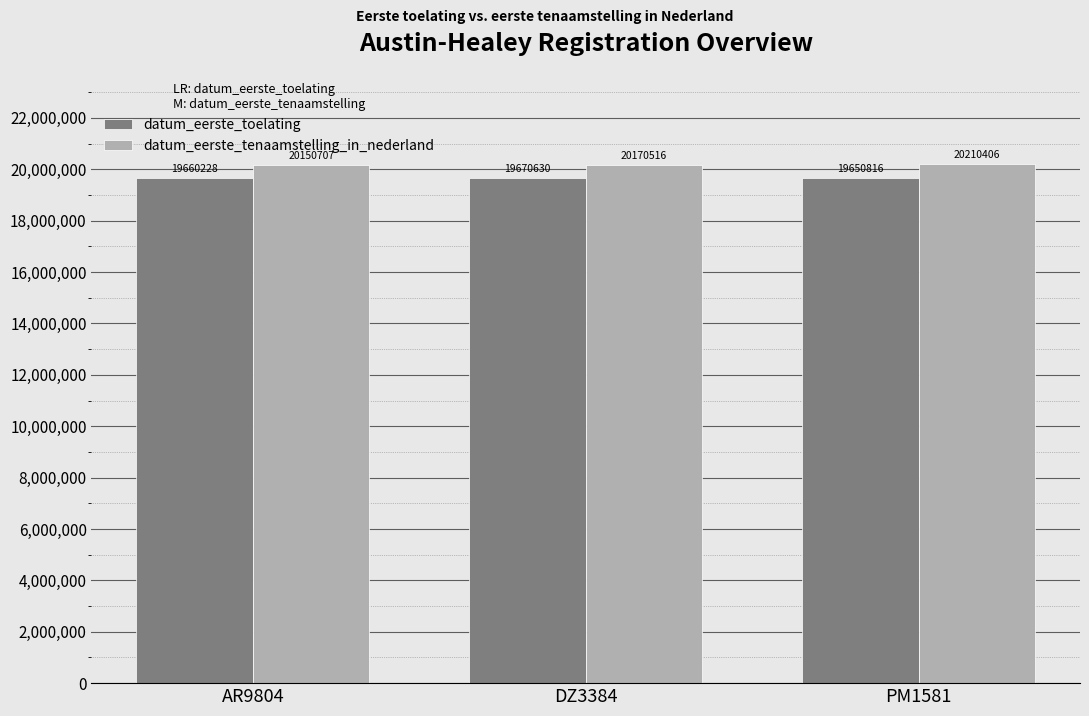

Where is datum_eerste_tenaamstelling_in_nederland nearest to the value 20180556?

DZ3384